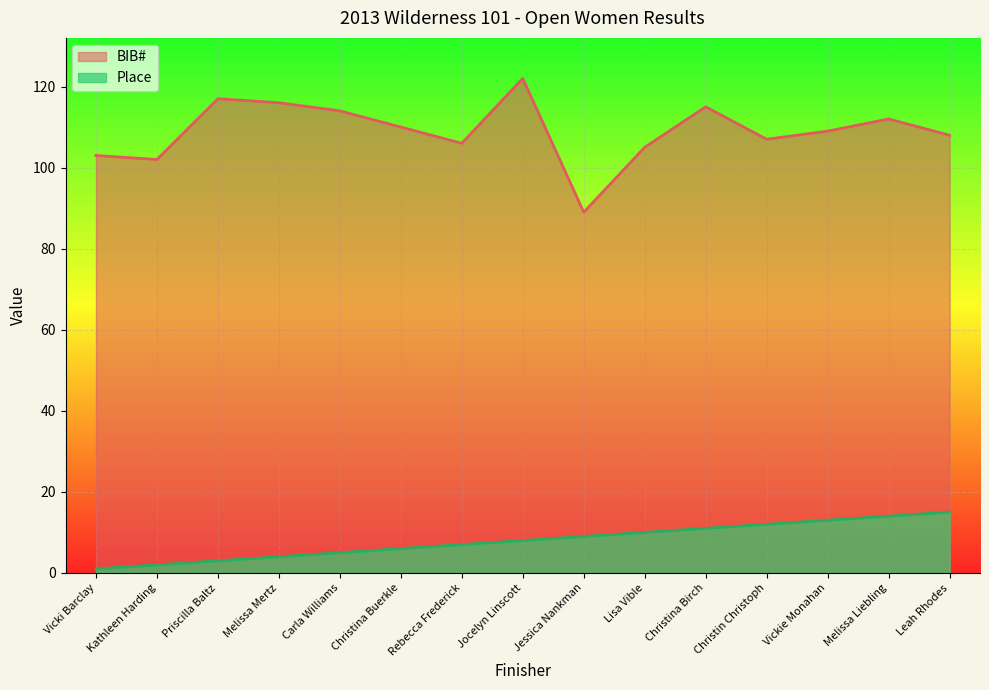

Which series has the largest total across all categories?

BIB#